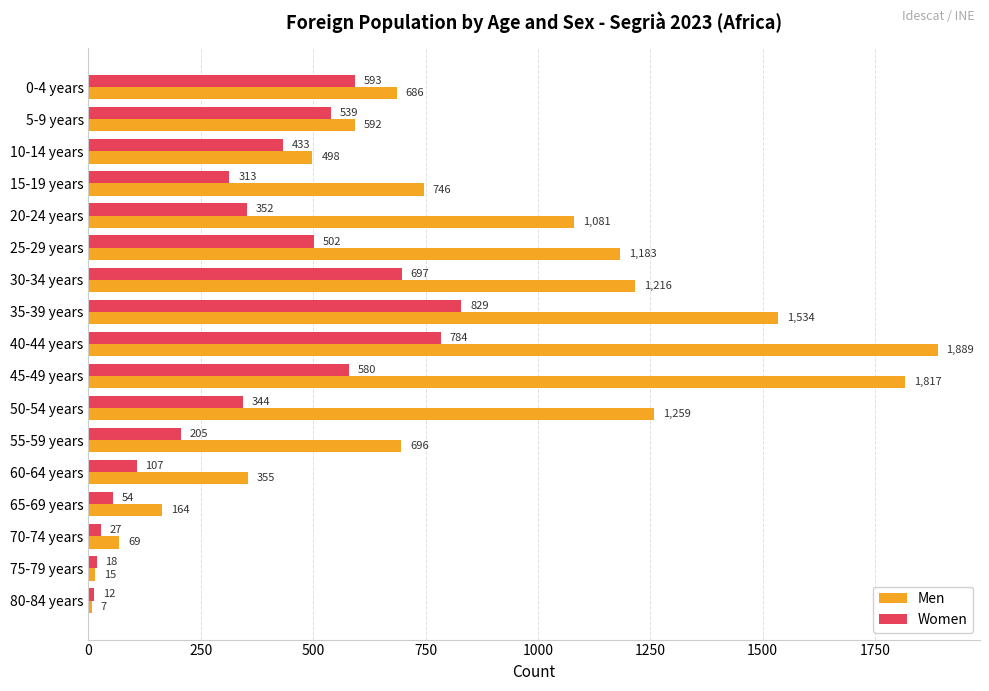

Which category has the highest value across all series?

40-44 years